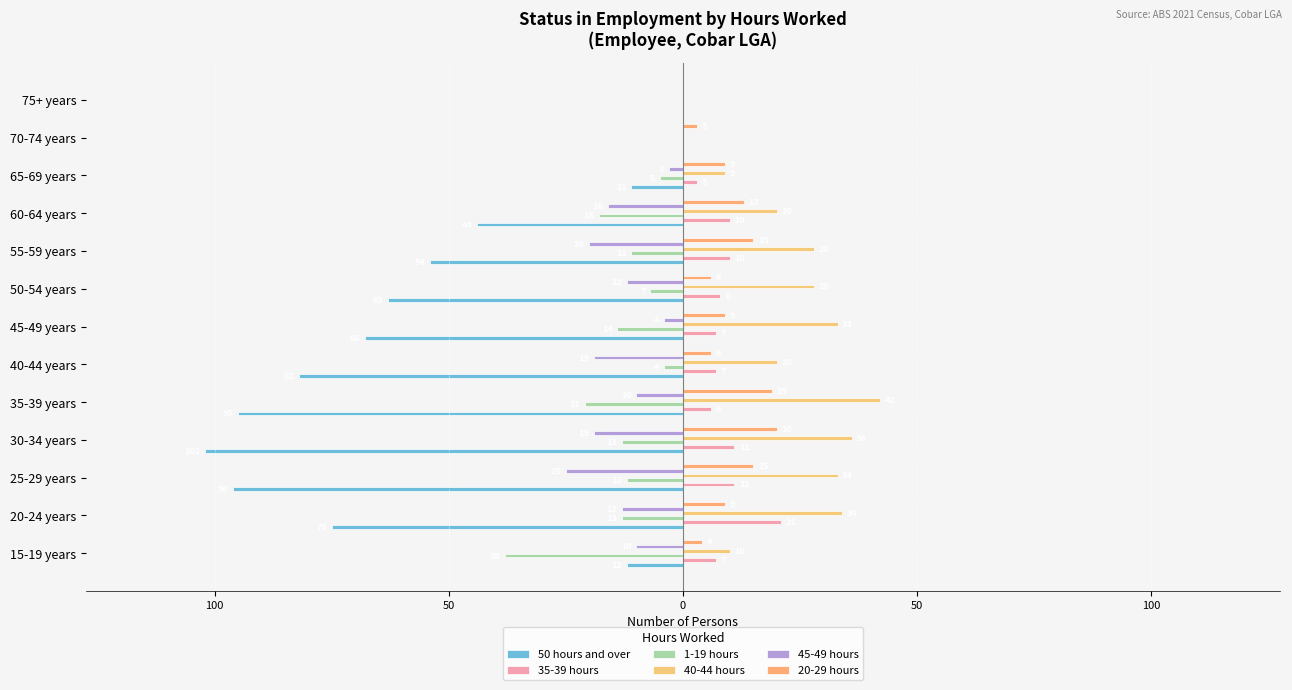

What is the average value of the 35-39 hours series?

8